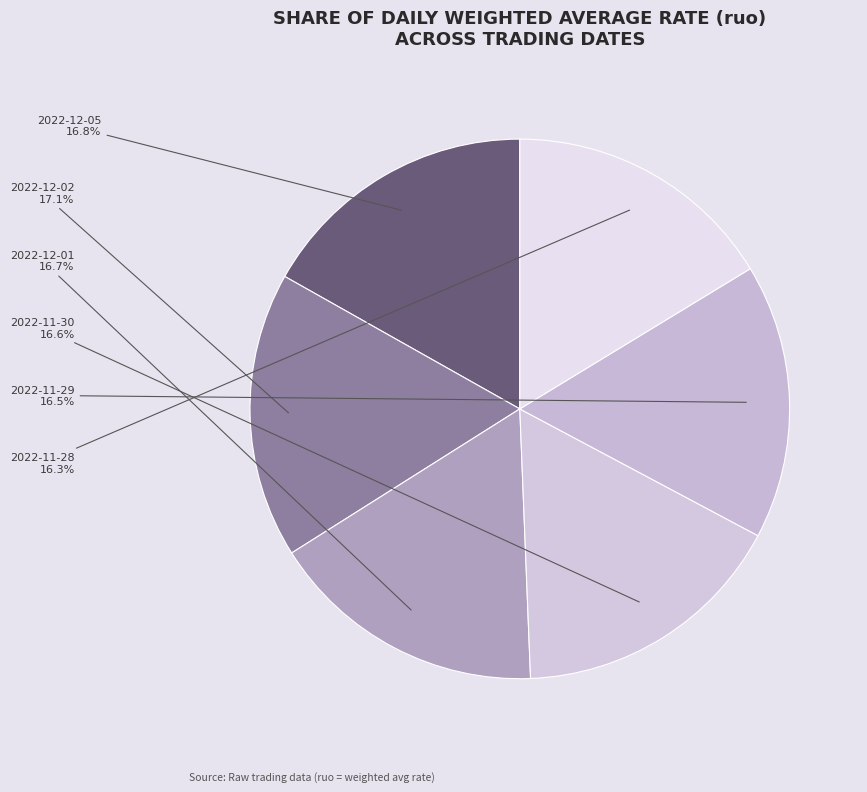

What is the ratio of the value at 2022-11-28 to the value at 2022-11-29?

1.0